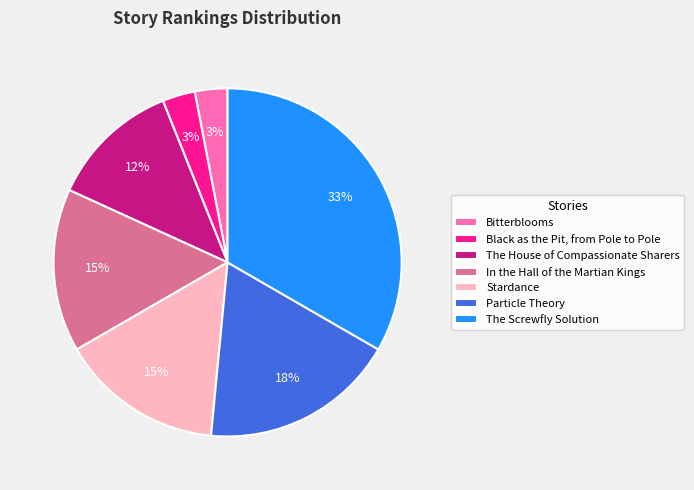

To the nearest percent, what is the difference between the largest and smallest slice percentages?

30%